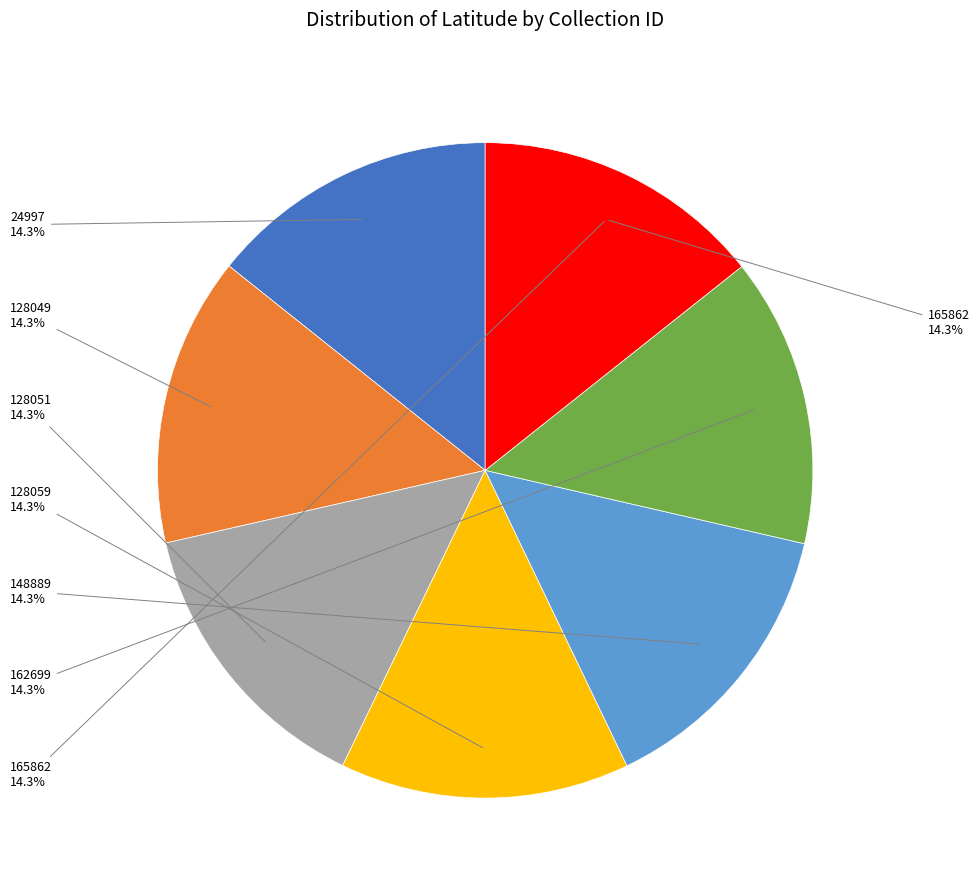

Between 148889 and 165862, which is larger?

165862